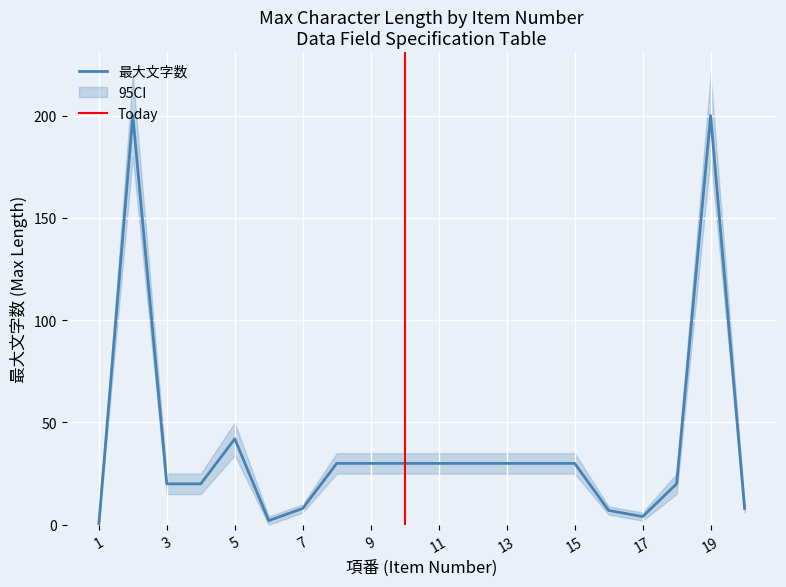

The chart shows a value of 7 at 15. True or false?

False